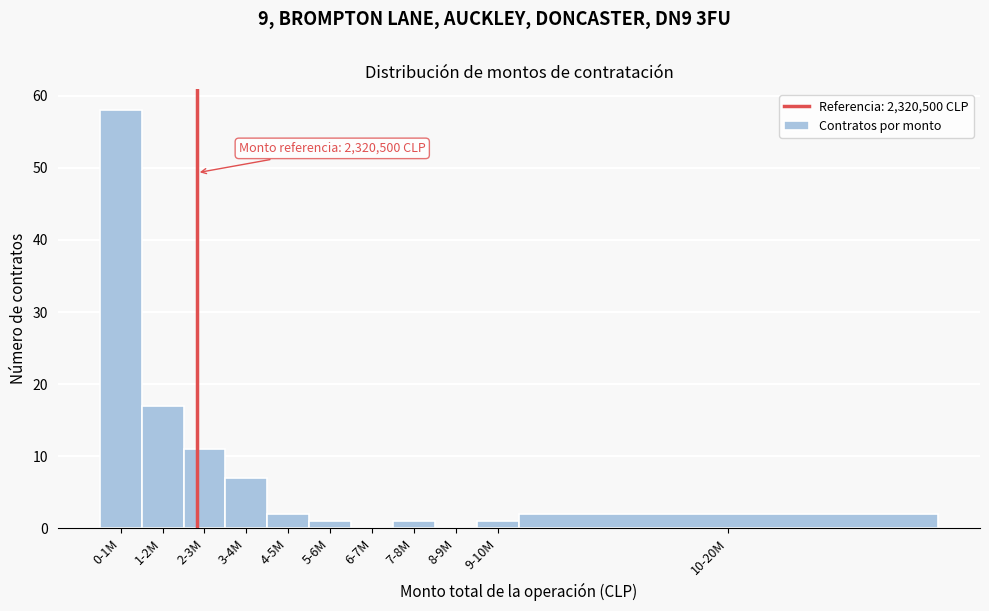

Reading right to left, list all the values displayed in this chart.

10-20M=2	9-10M=1	8-9M=0	7-8M=1	6-7M=0	5-6M=1	4-5M=2	3-4M=7	2-3M=11	1-2M=17	0-1M=58